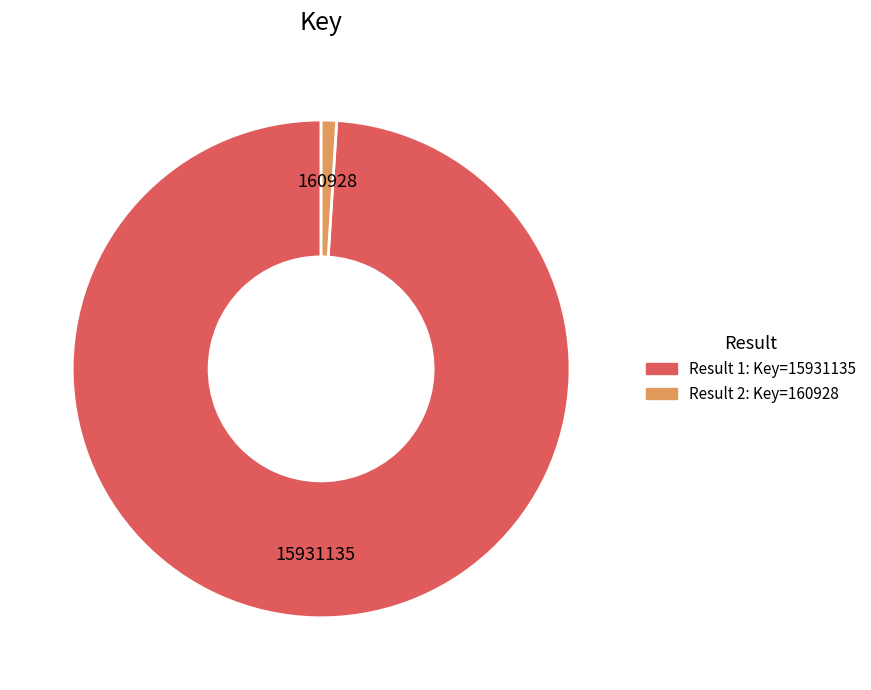

Does any single category account for the majority?

Yes